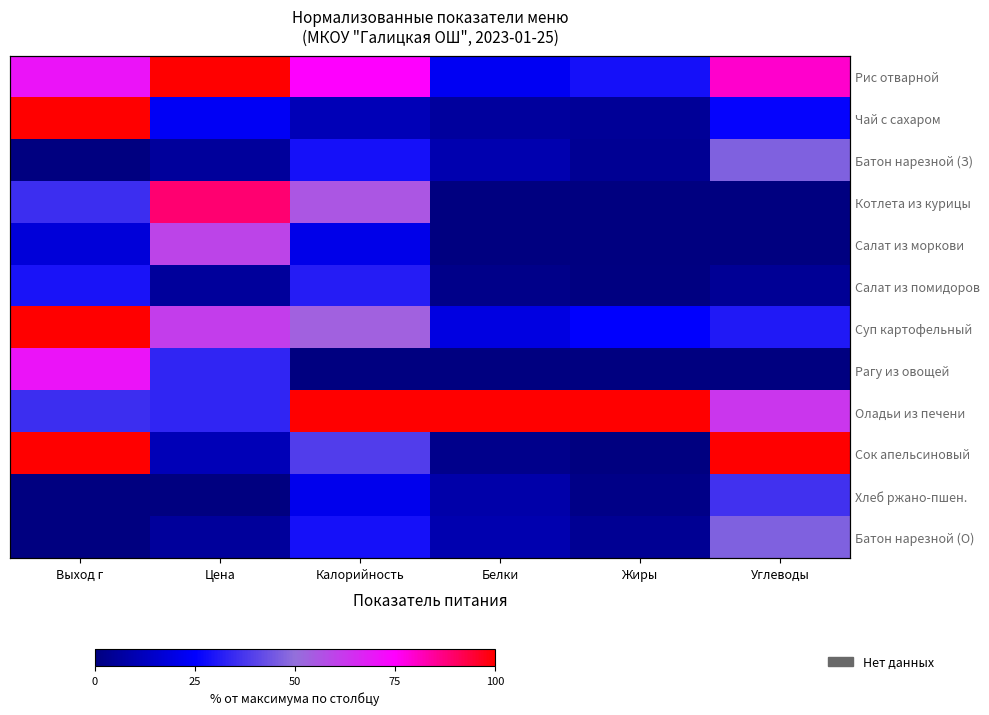

At which label does Батон нарезной (З) first exceed 9?

Калорийность